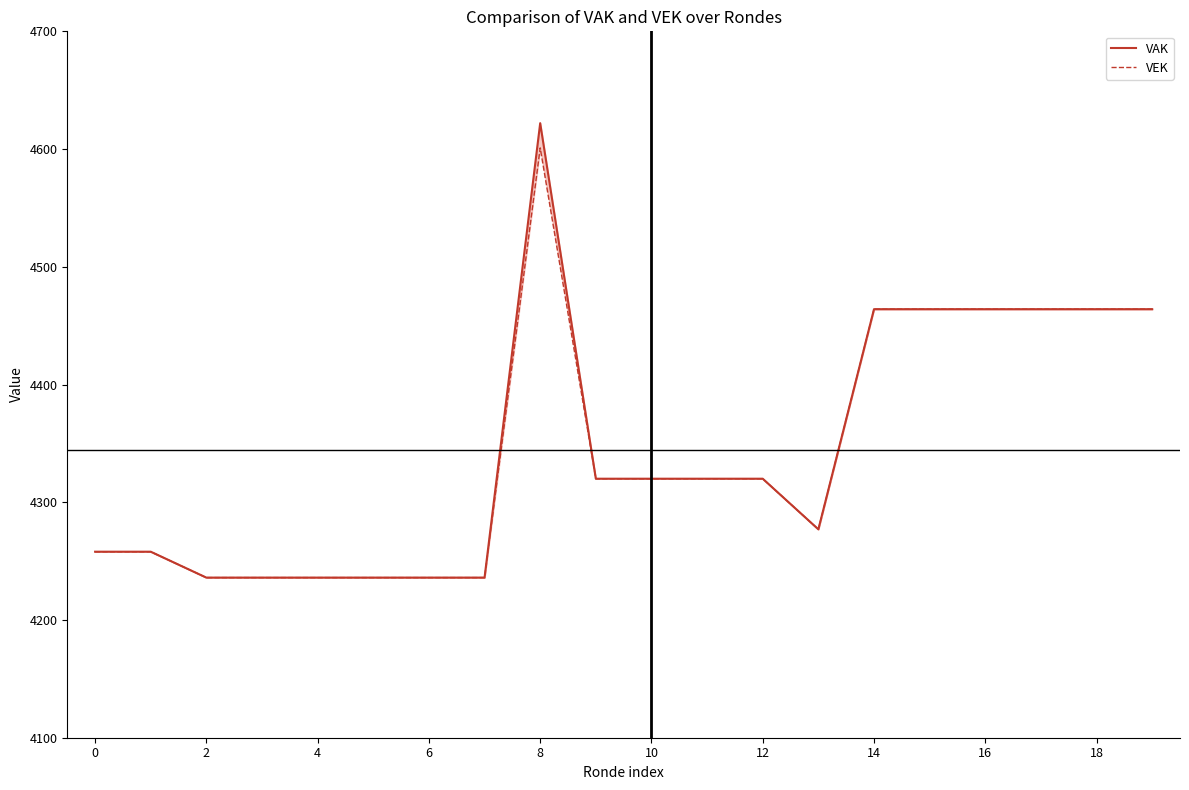

Between 14 and 17, which series saw the biggest shift?

VAK